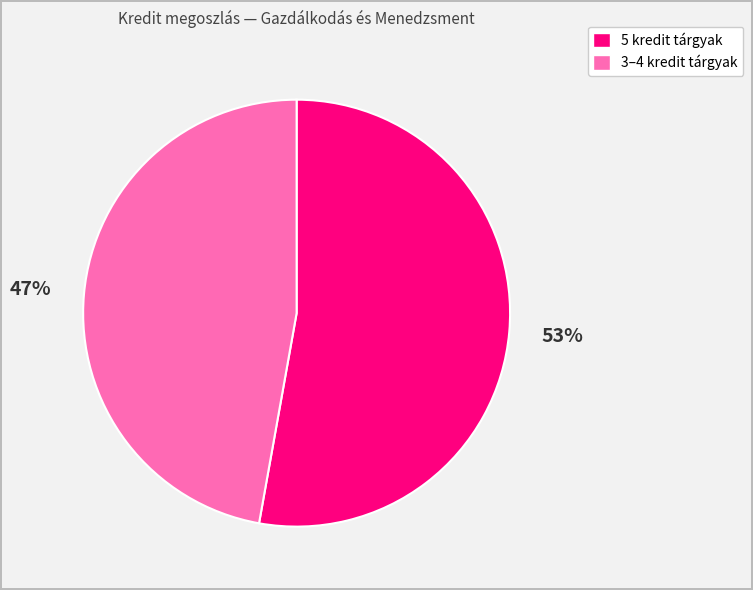

To the nearest percent, what is the average slice percentage?

50%